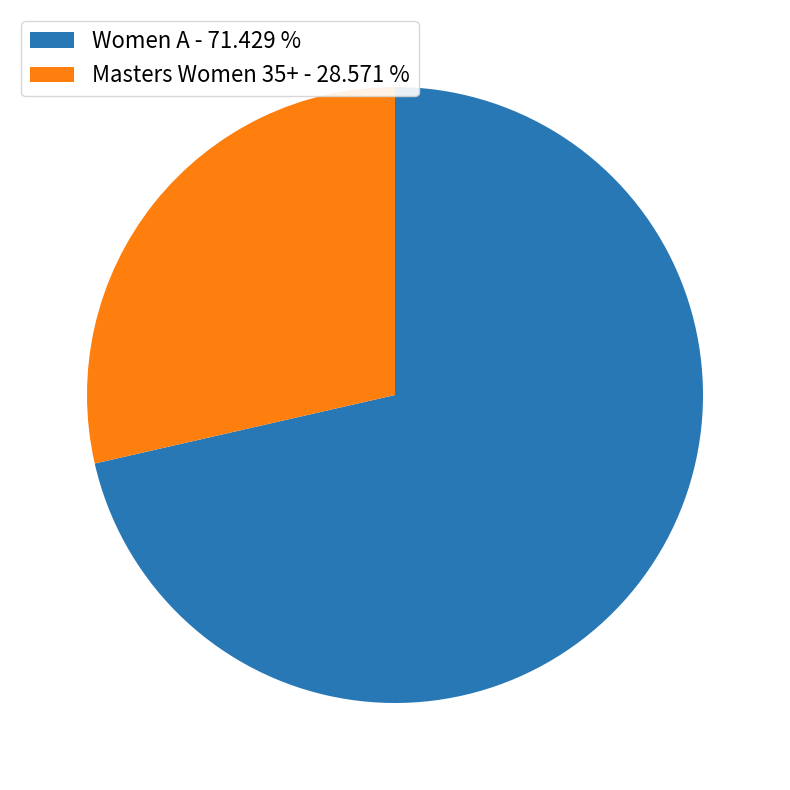

The Masters Women 35+ slice represents 29% of the pie. True or false?

True